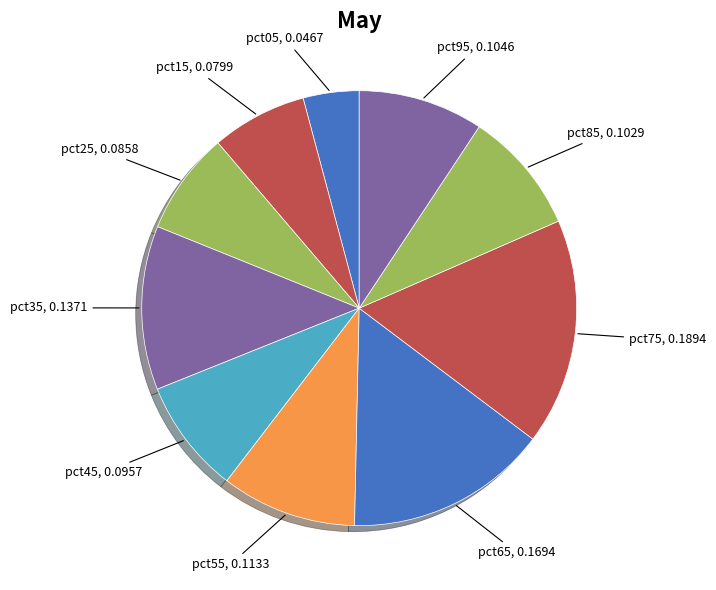

Is it true that pct15 is 7% of the pie?

True